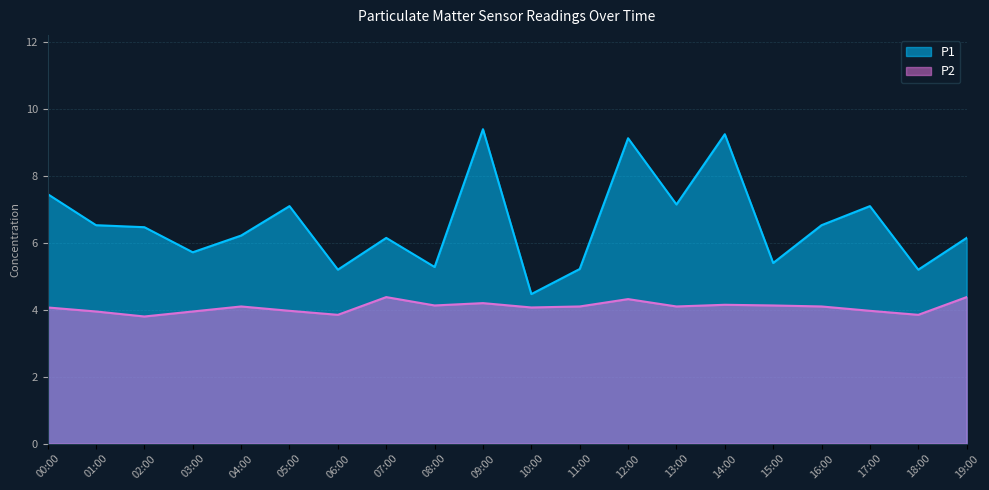

List the labels in order of P2 value, largest first.

07:00, 19:00, 12:00, 09:00, 14:00, 08:00, 15:00, 04:00, 11:00, 13:00, 16:00, 00:00, 10:00, 05:00, 17:00, 01:00, 03:00, 06:00, 18:00, 02:00